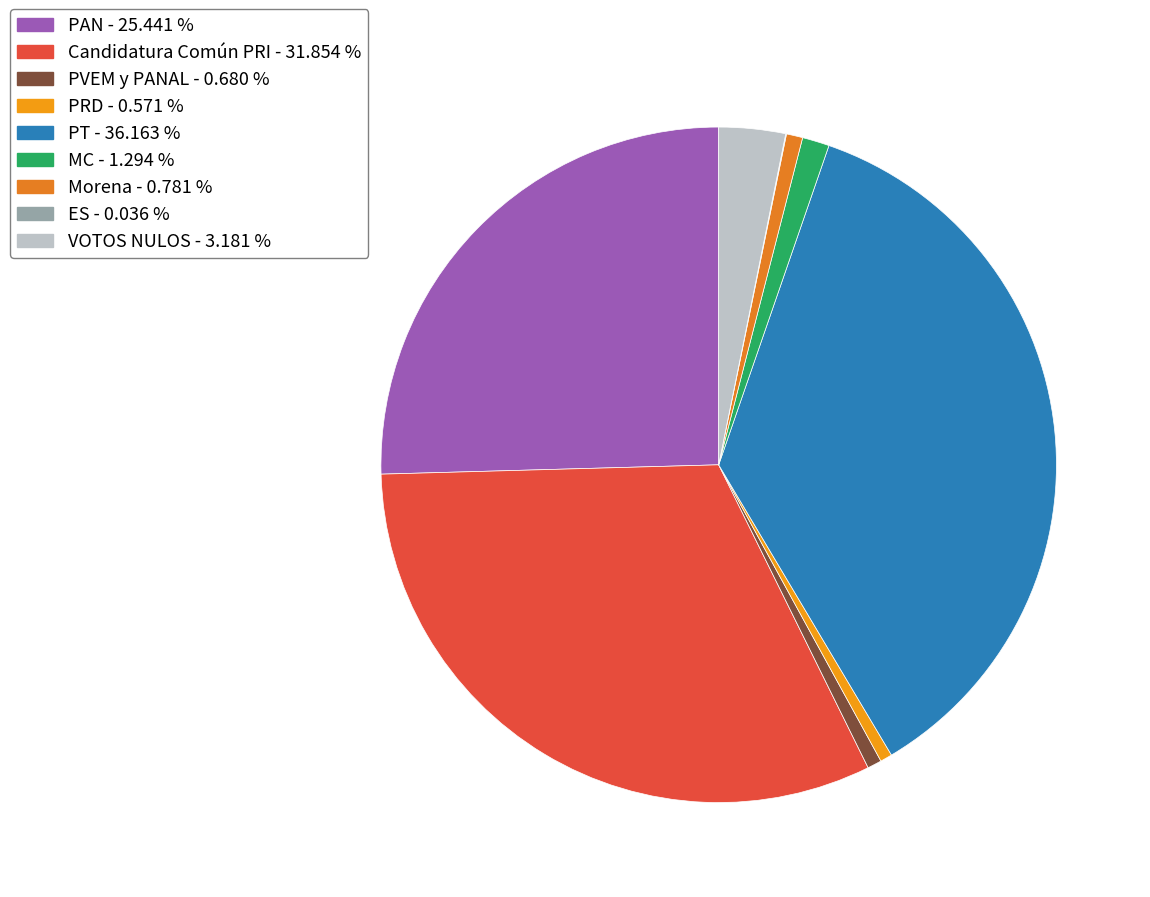

What percentage is NOT represented by PT?

63.8%